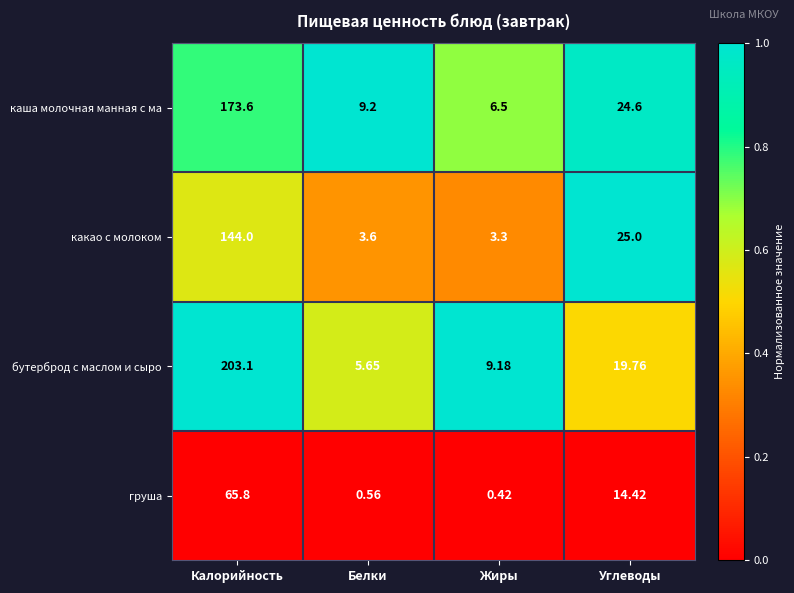

At which label does бутерброд с маслом и сыро reach its minimum?

Белки